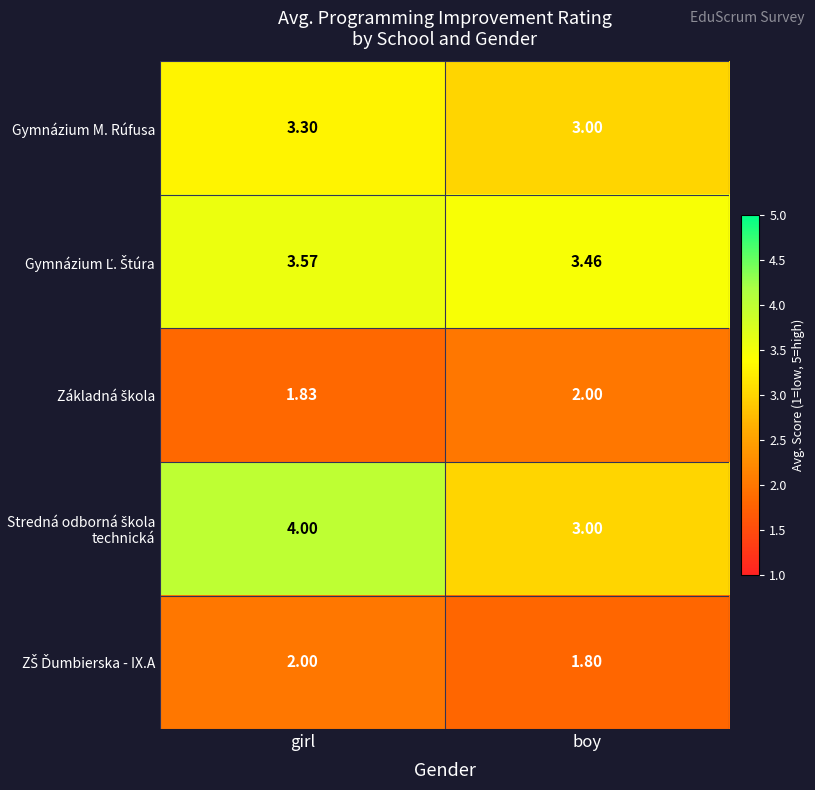

How many series are shown in this chart?

5